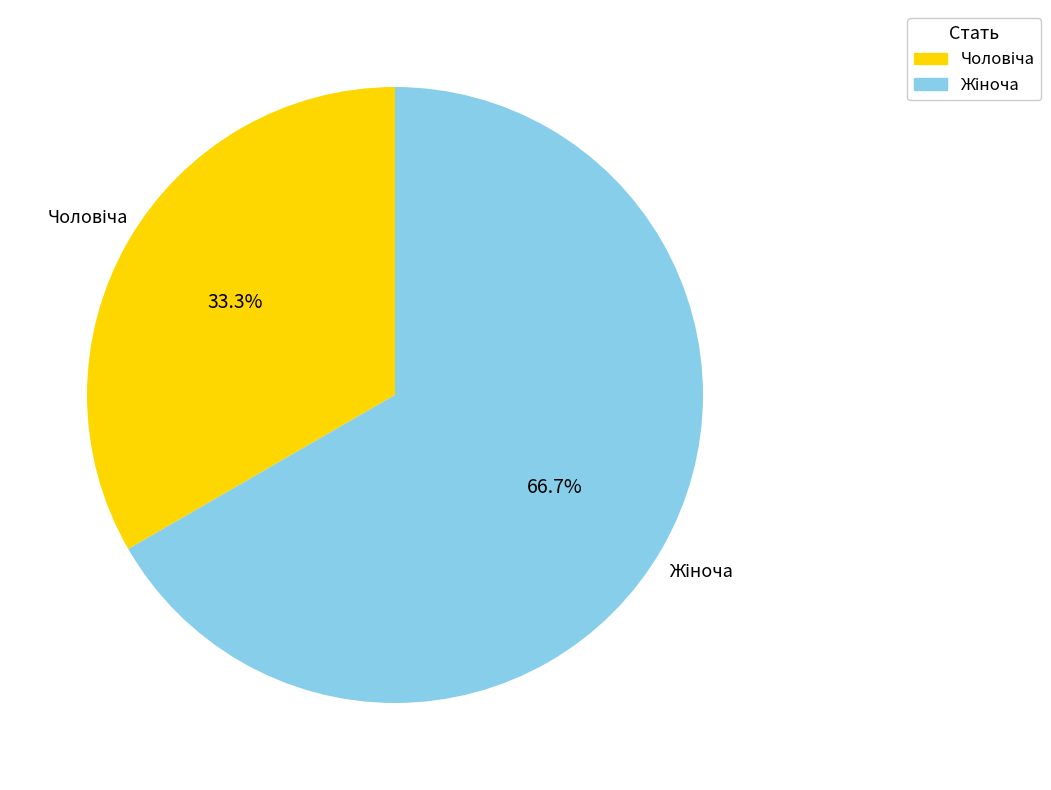

Is there a majority slice in this chart?

Yes